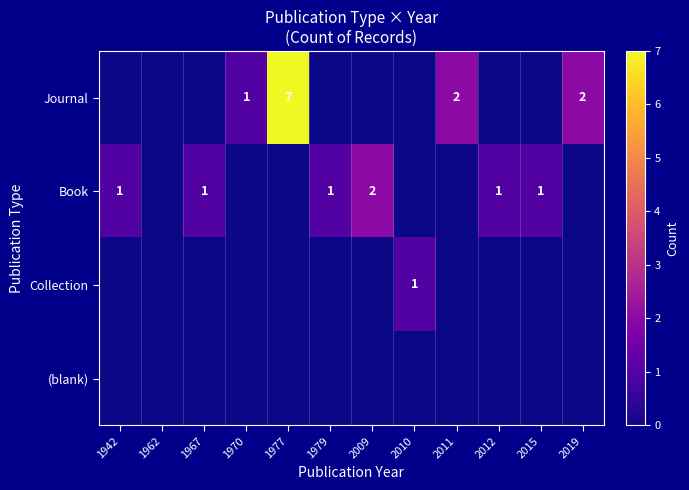

Rank the series at 2011 from lowest to highest value.

Book, Collection, (blank), Journal